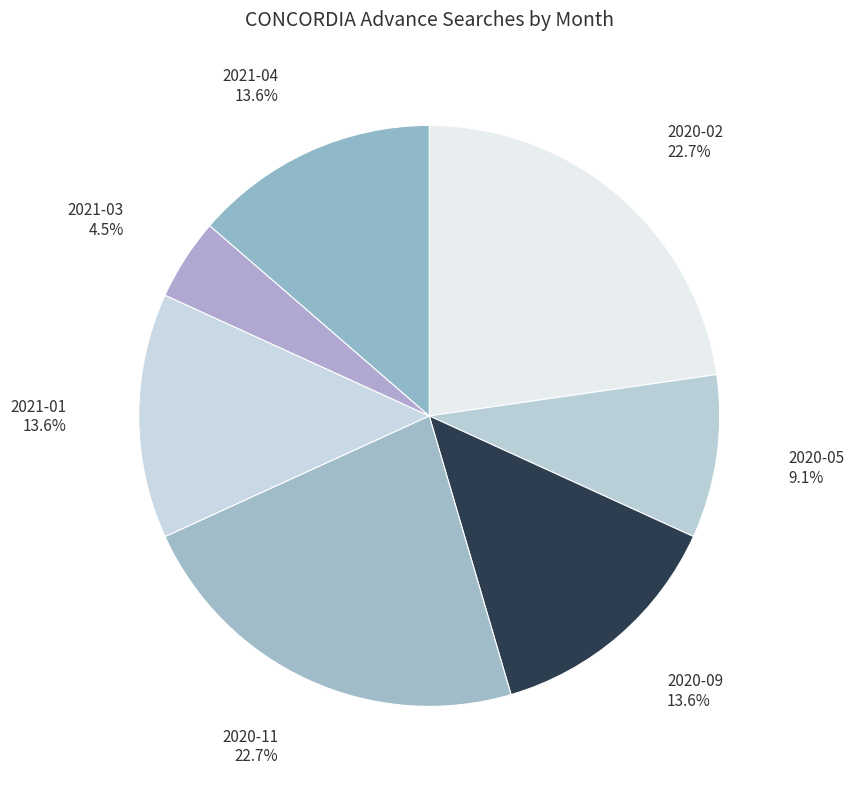

To the nearest percent, what is the difference between the 2021-03 and 2020-02 slice percentages?

18%